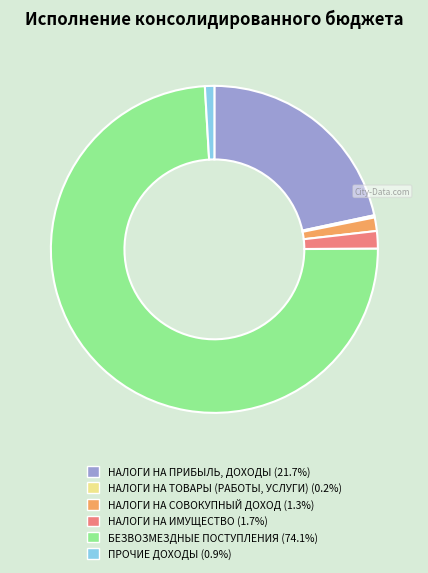

Between НАЛОГИ НА СОВОКУПНЫЙ ДОХОД and БЕЗВОЗМЕЗДНЫЕ ПОСТУПЛЕНИЯ, which is larger?

БЕЗВОЗМЕЗДНЫЕ ПОСТУПЛЕНИЯ